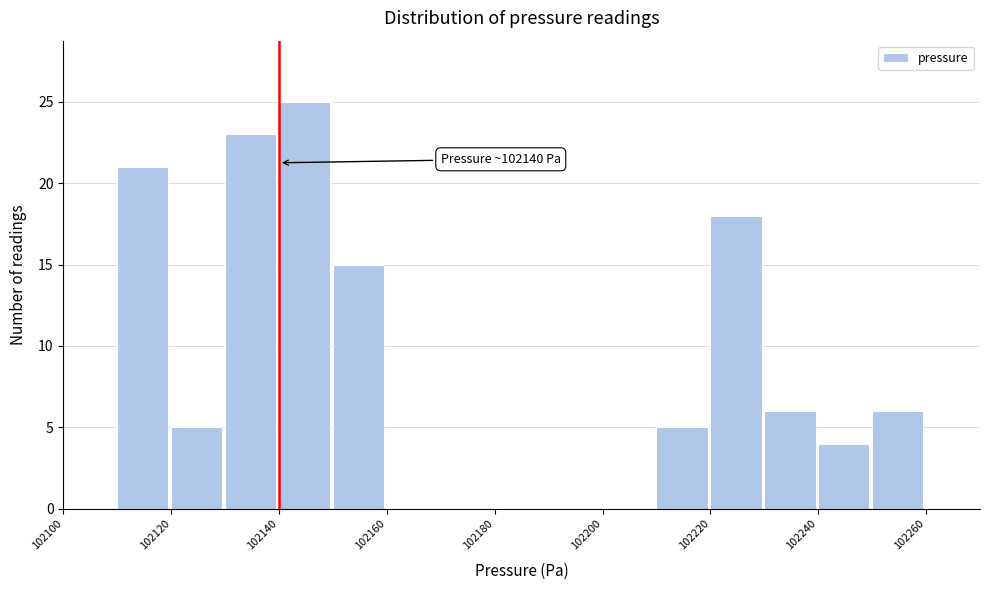

Which range on the x-axis has the tallest bar?

102140 to 102150